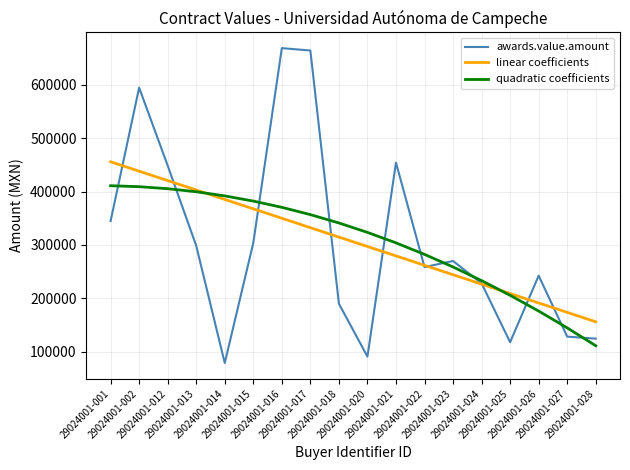

At how many categories does at least one series exceed 103125?

18